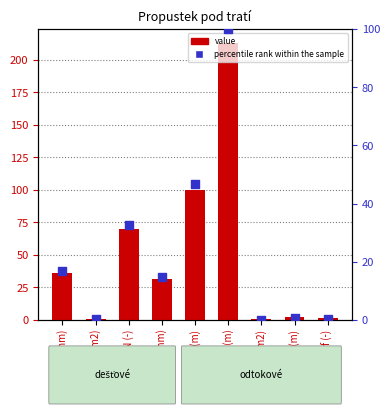

Which series contains the highest Y value?

value